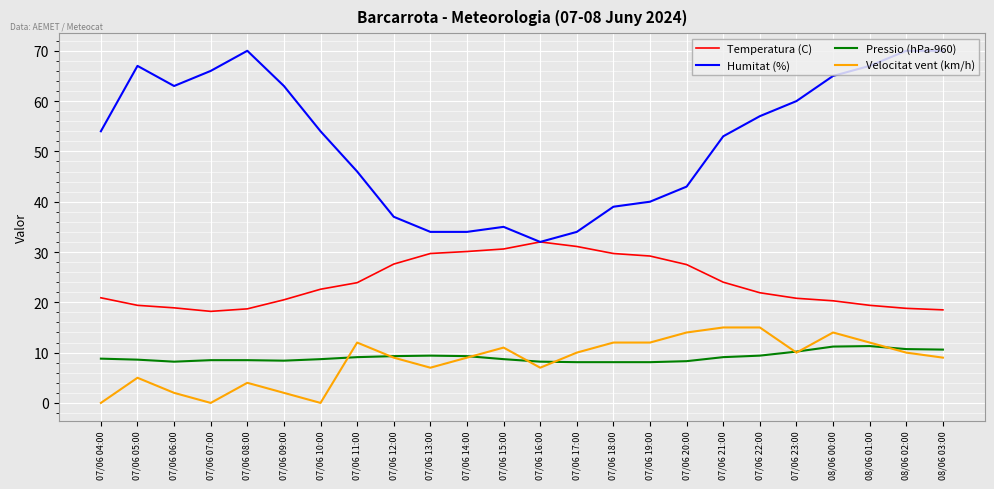

Which series has the widest spread of values?

Humitat (%)